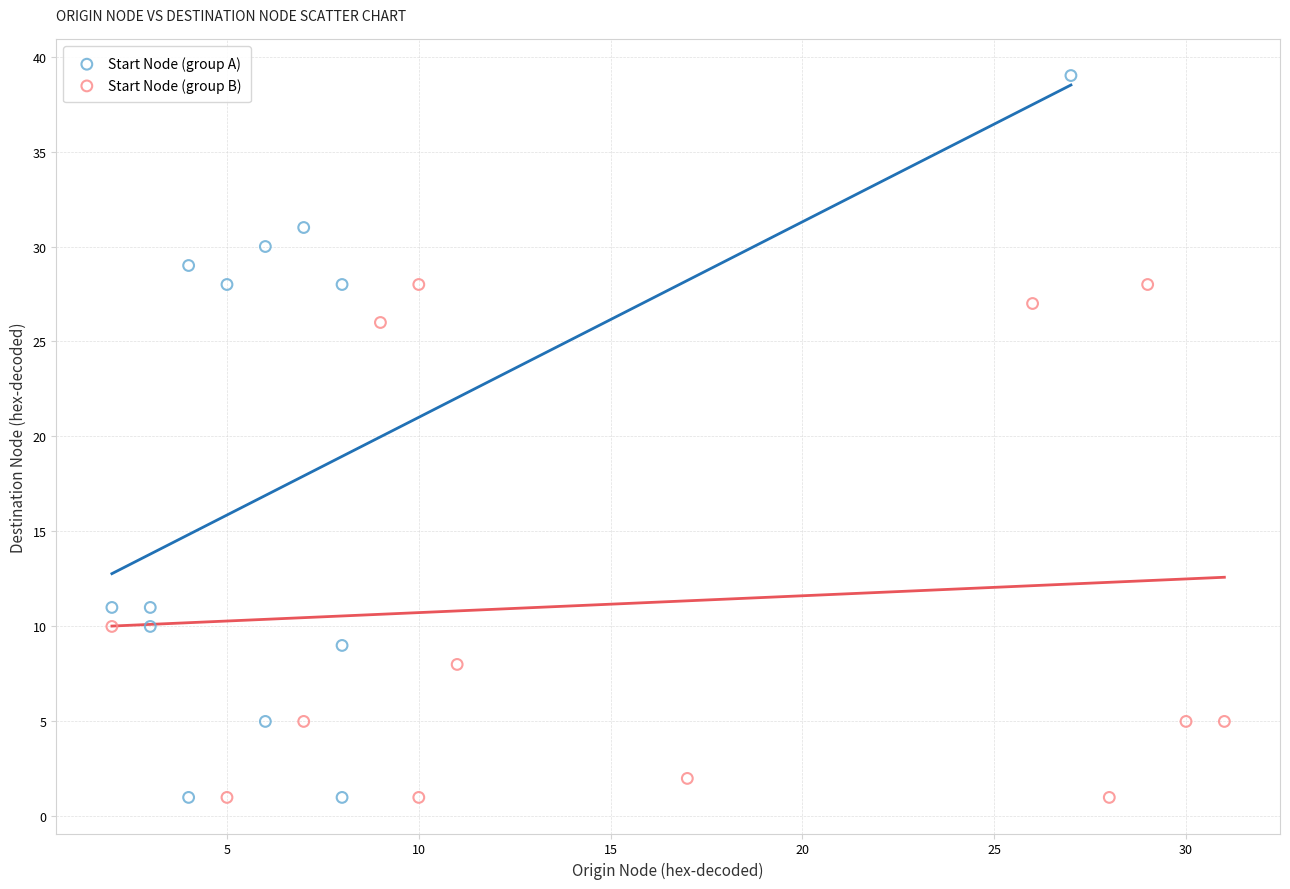

Which series has the largest Y range (max minus min)?

Start Node (group A)